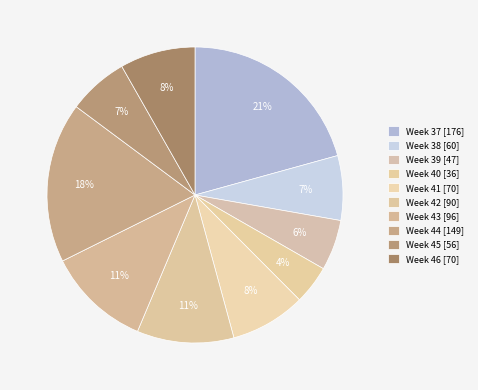

How many segments does this pie chart have?

10